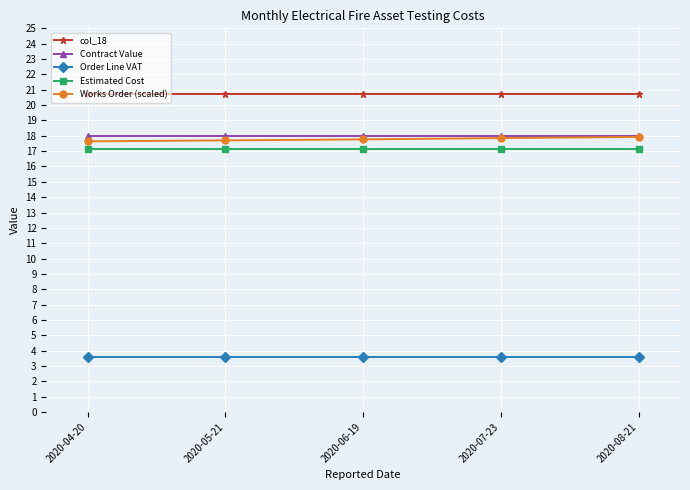

What is the label of the 2nd point from the right?

2020-07-23